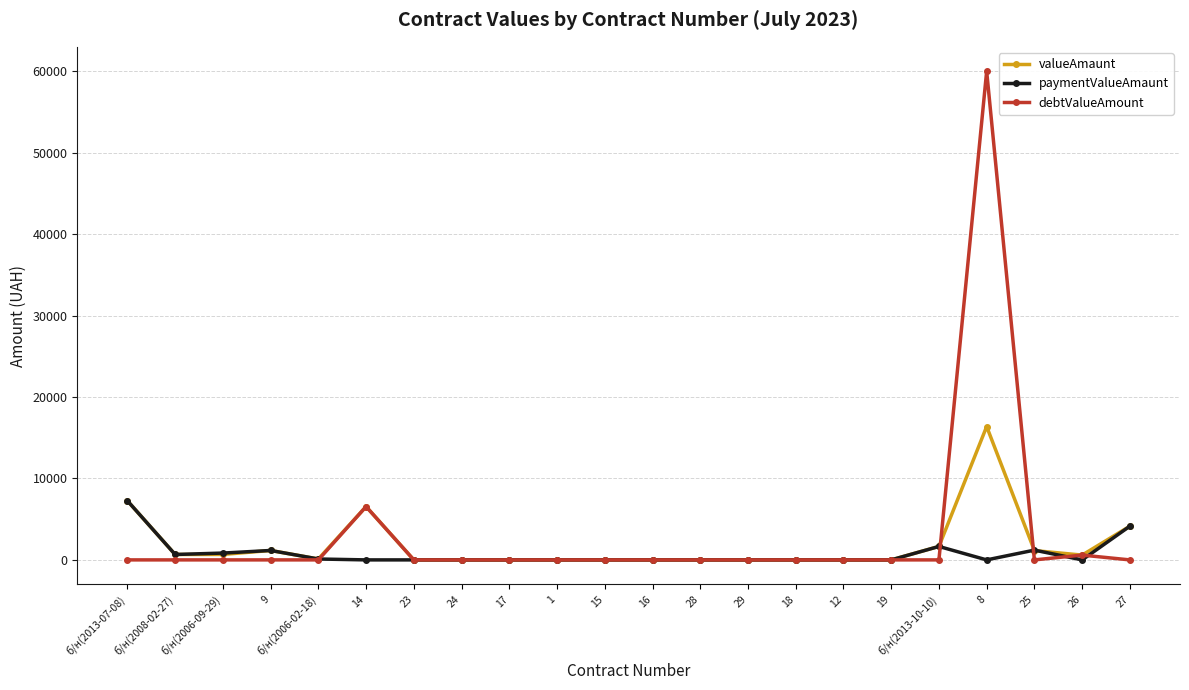

What is the total value across all series at б/н(2013-10-10)?

3301.0